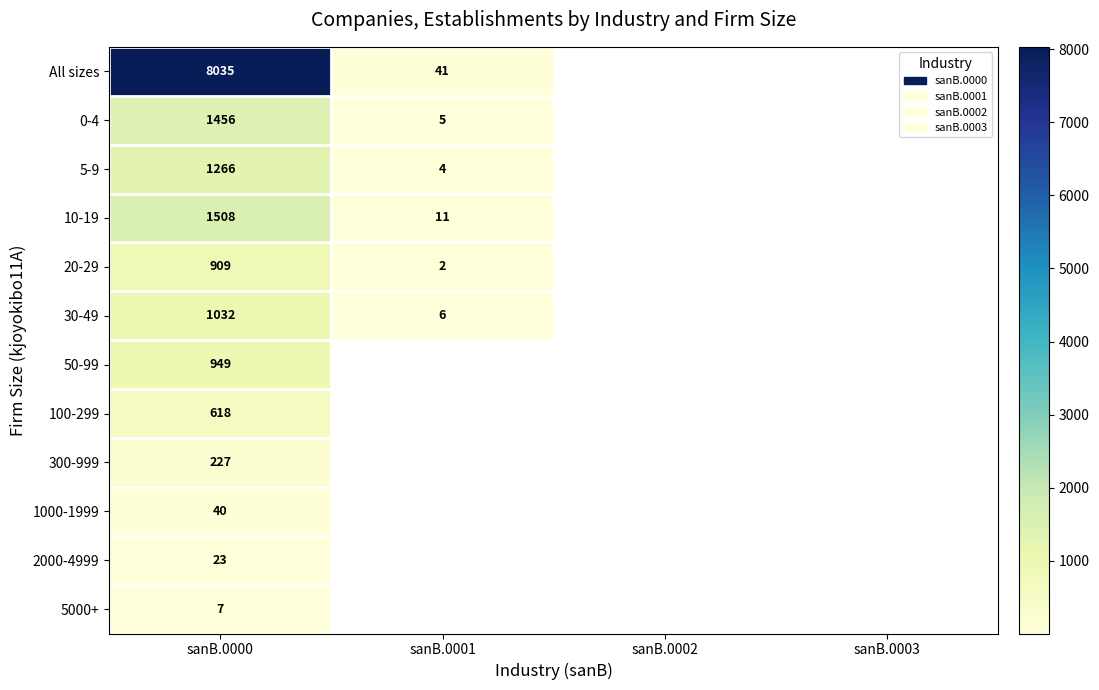

The All sizes series shows 11272 at sanB.0000. True or false?

False